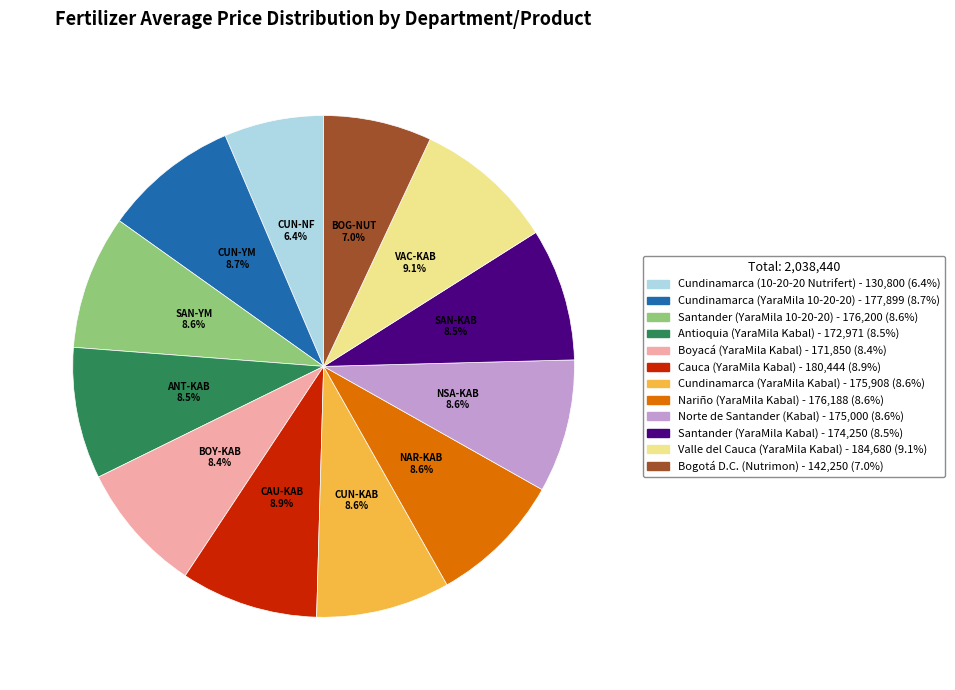

Is there any slice that represents more than half of the pie?

No